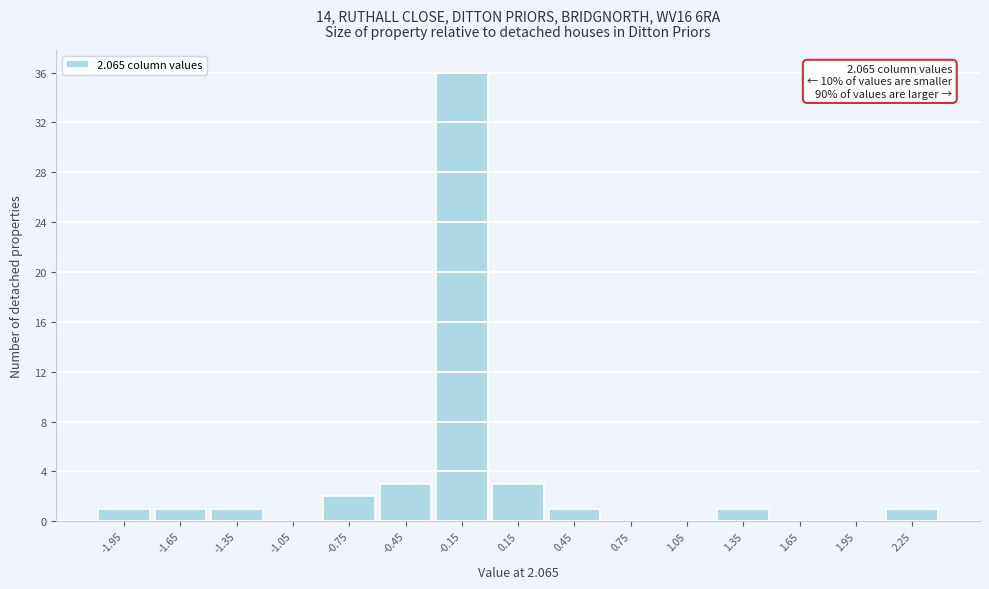

Reading right to left, list all the values displayed in this chart.

2.25=1	1.95=0	1.65=0	1.35=1	1.05=0	0.75=0	0.45=1	0.15=3	-0.15=36	-0.45=3	-0.75=2	-1.05=0	-1.35=1	-1.65=1	-1.95=1